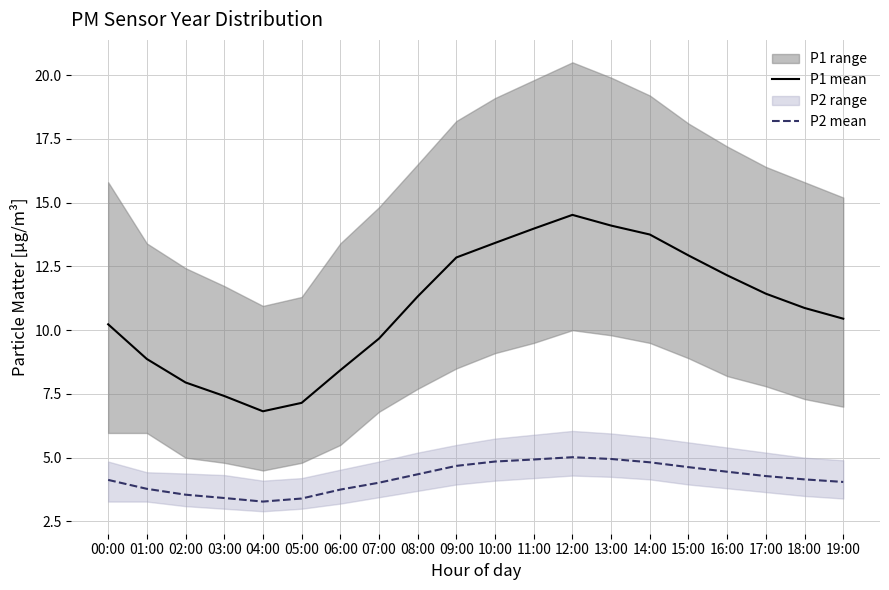

True or false: P2 mean has more than 1 points higher than both neighbors.

False